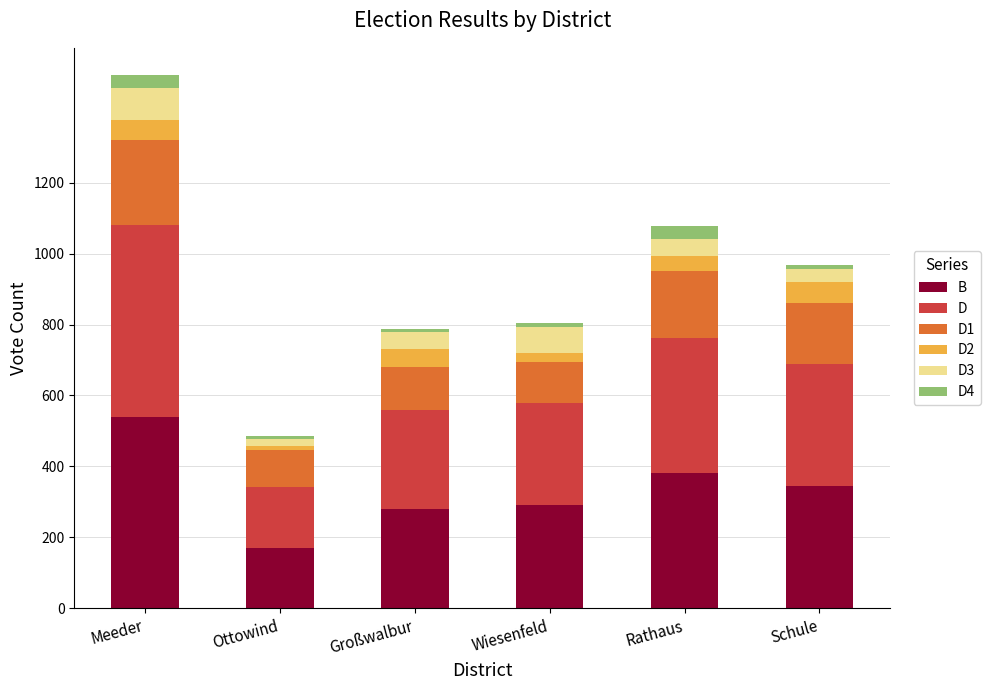

What are all the series names shown in the legend?

B, D, D1, D2, D3, D4